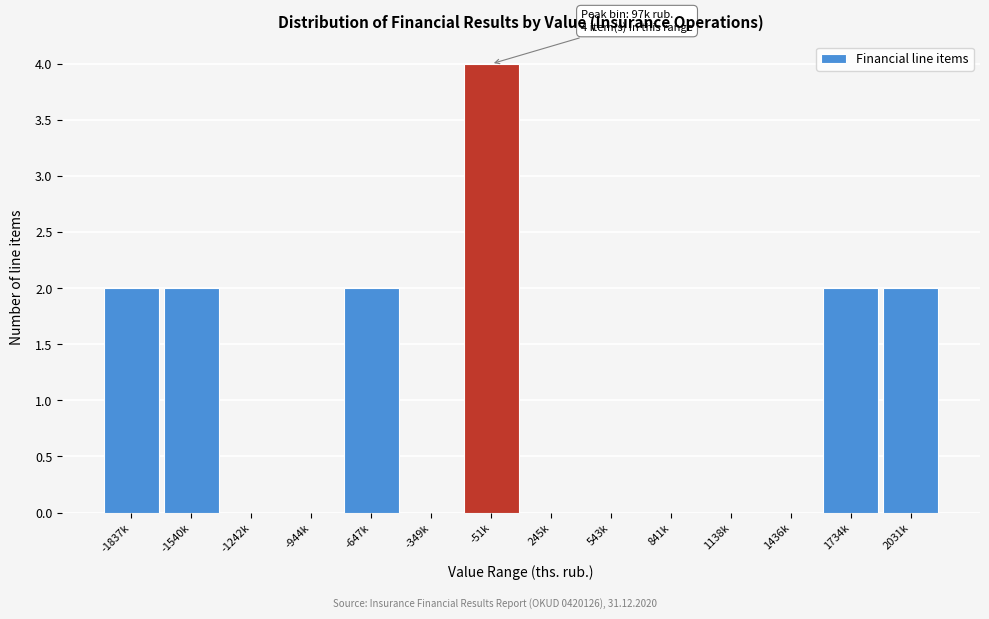

Reading right to left, what are all the values shown in this chart?

2031k=2	1734k=2	1436k=0	1138k=0	841k=0	543k=0	245k=0	-51k=4	-349k=0	-647k=2	-944k=0	-1242k=0	-1540k=2	-1837k=2